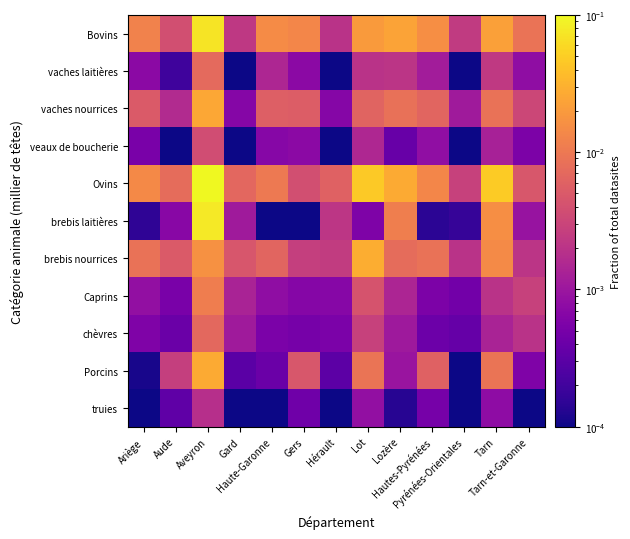

Which series changed the most between Gers and Hautes-Pyrénées?

Ovins